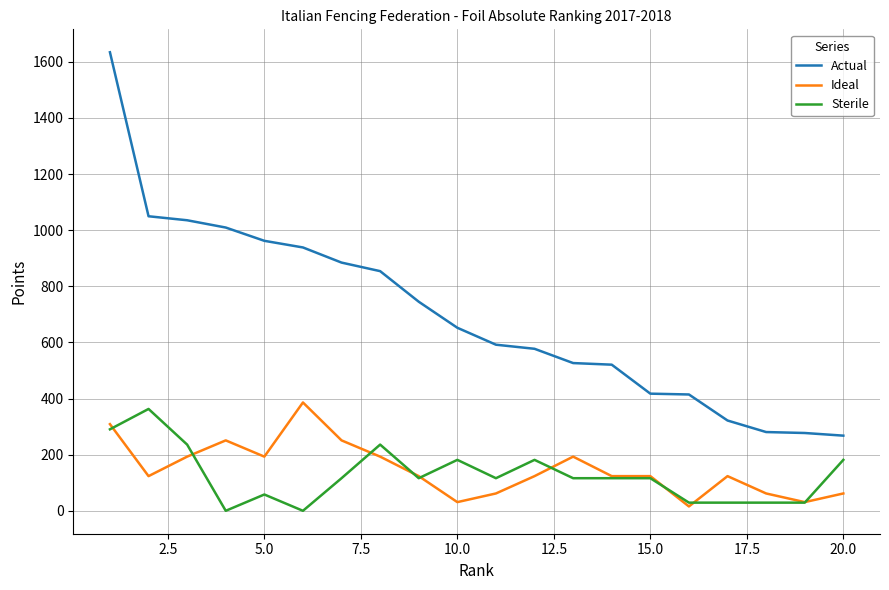

True or false: Actual and Ideal cross at least once.

False